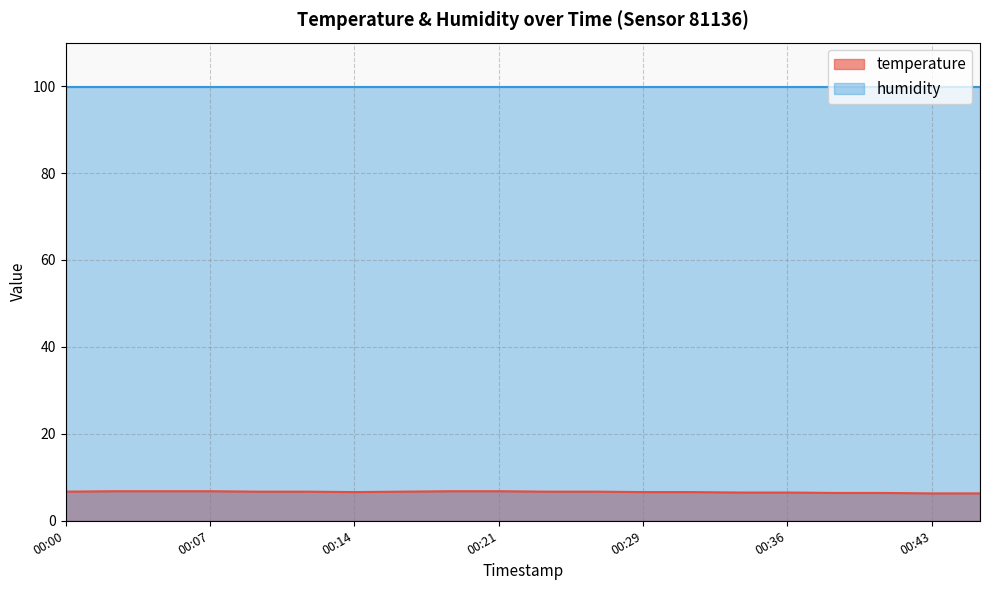

True or false: humidity and temperature cross at least once.

False